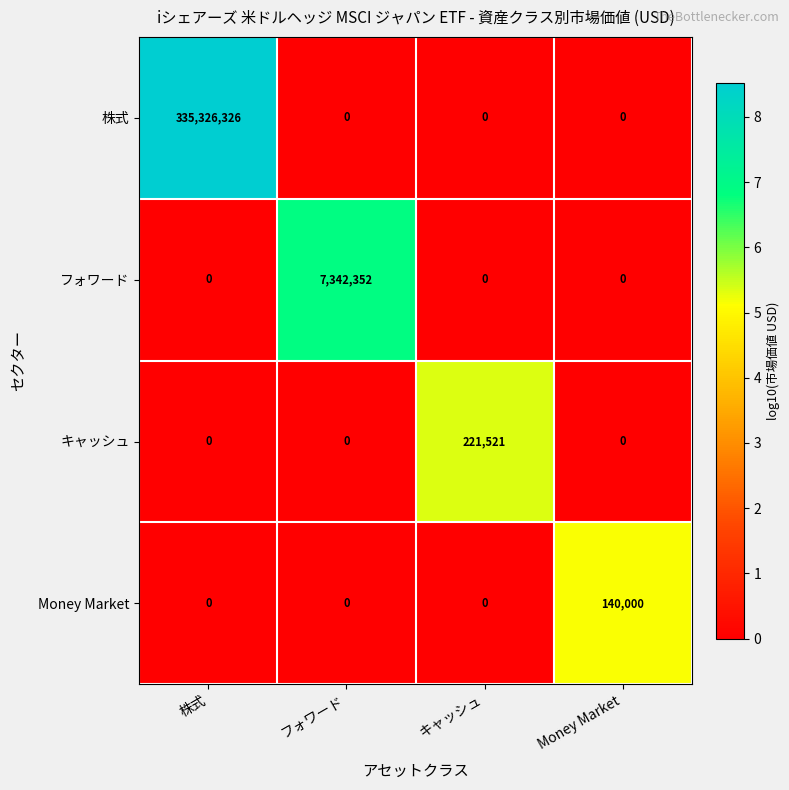

True or false: フォワード has a value of 4794541 at 株式.

False